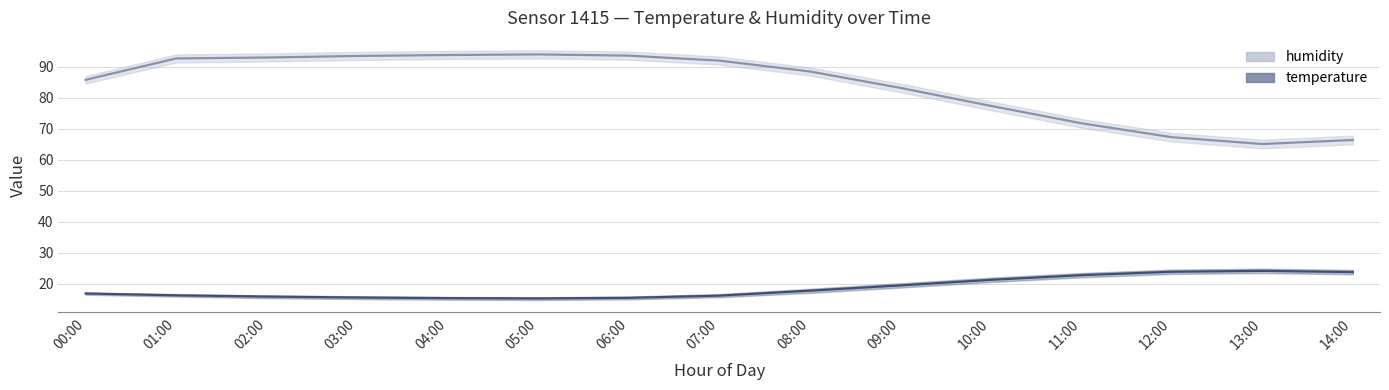

Reading left to right, what are all the values shown in this chart?

humidity: 00:00=85.8	01:00=92.7	02:00=93.0	03:00=93.5	04:00=93.8	05:00=94.0	06:00=93.6	07:00=92.0	08:00=88.5	09:00=83.2	10:00=77.4	11:00=71.8	12:00=67.3	13:00=65.1	14:00=66.4
temperature: 00:00=16.9	01:00=16.3	02:00=15.9	03:00=15.6	04:00=15.4	05:00=15.3	06:00=15.5	07:00=16.2	08:00=17.8	09:00=19.5	10:00=21.3	11:00=22.8	12:00=23.9	13:00=24.2	14:00=23.8